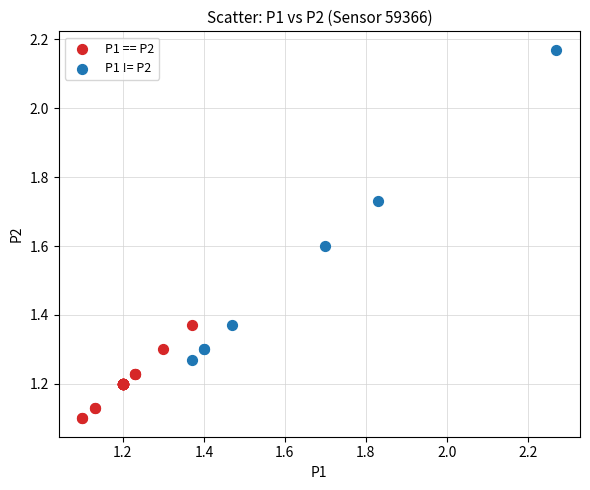

Which series contains the highest Y value?

P1 != P2